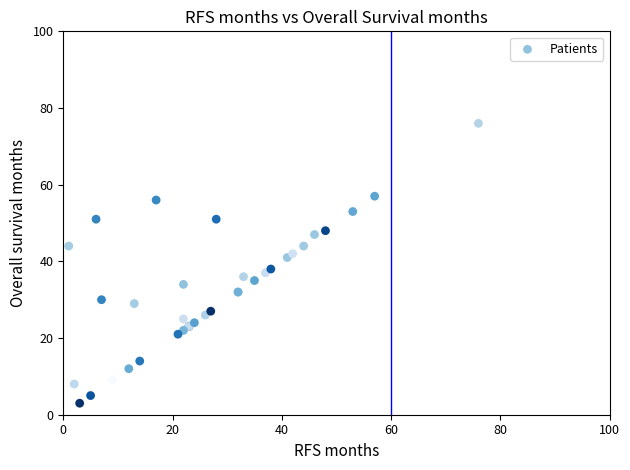

What Y value in the scatter plot is closest to 39?

38